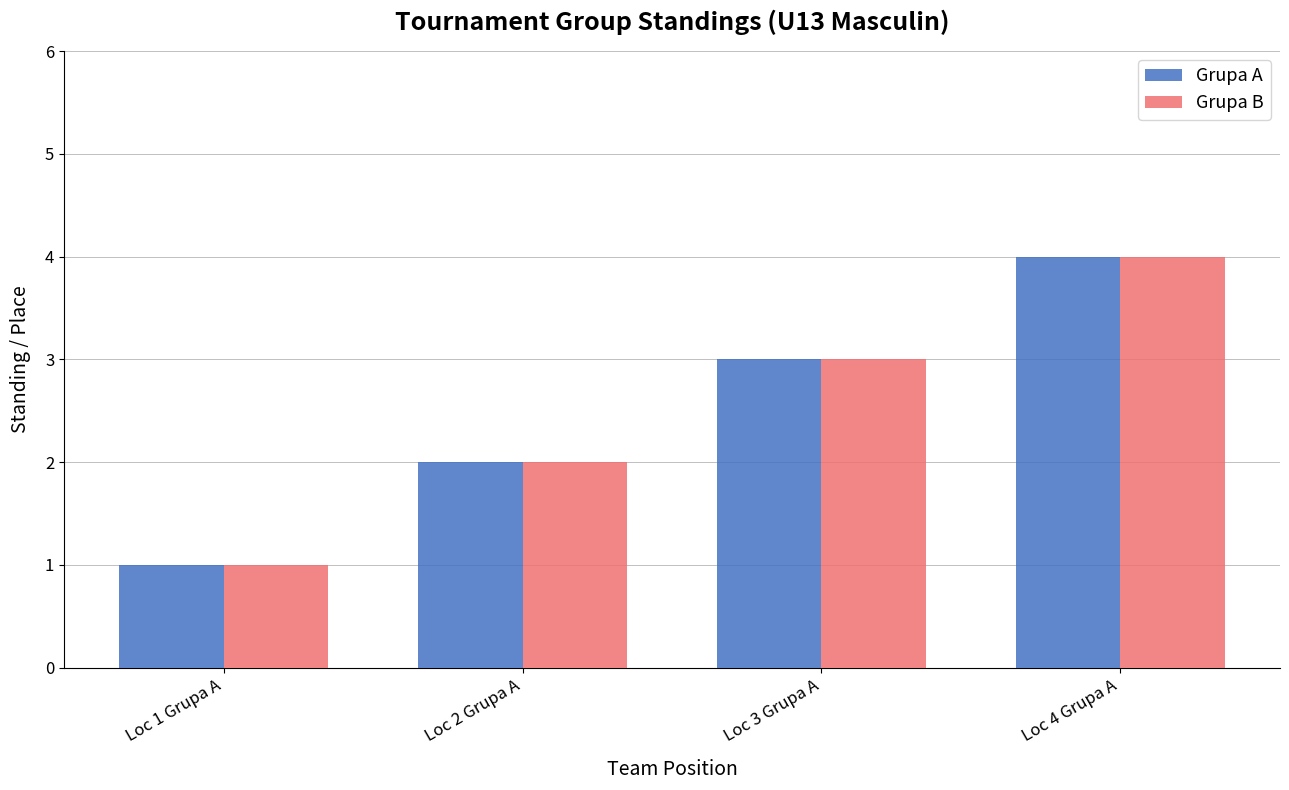

At which category is the sum across all series the highest?

Loc 4 Grupa A